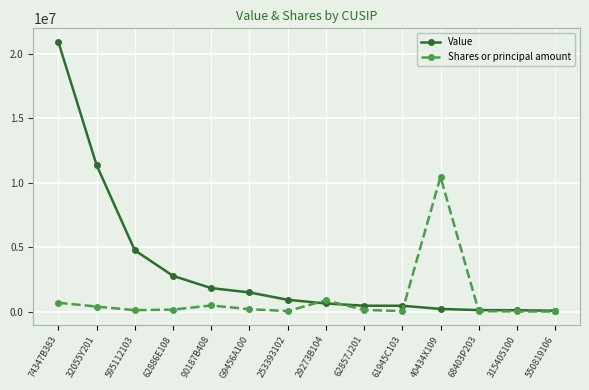

Which series has the largest range (max minus min)?

Value